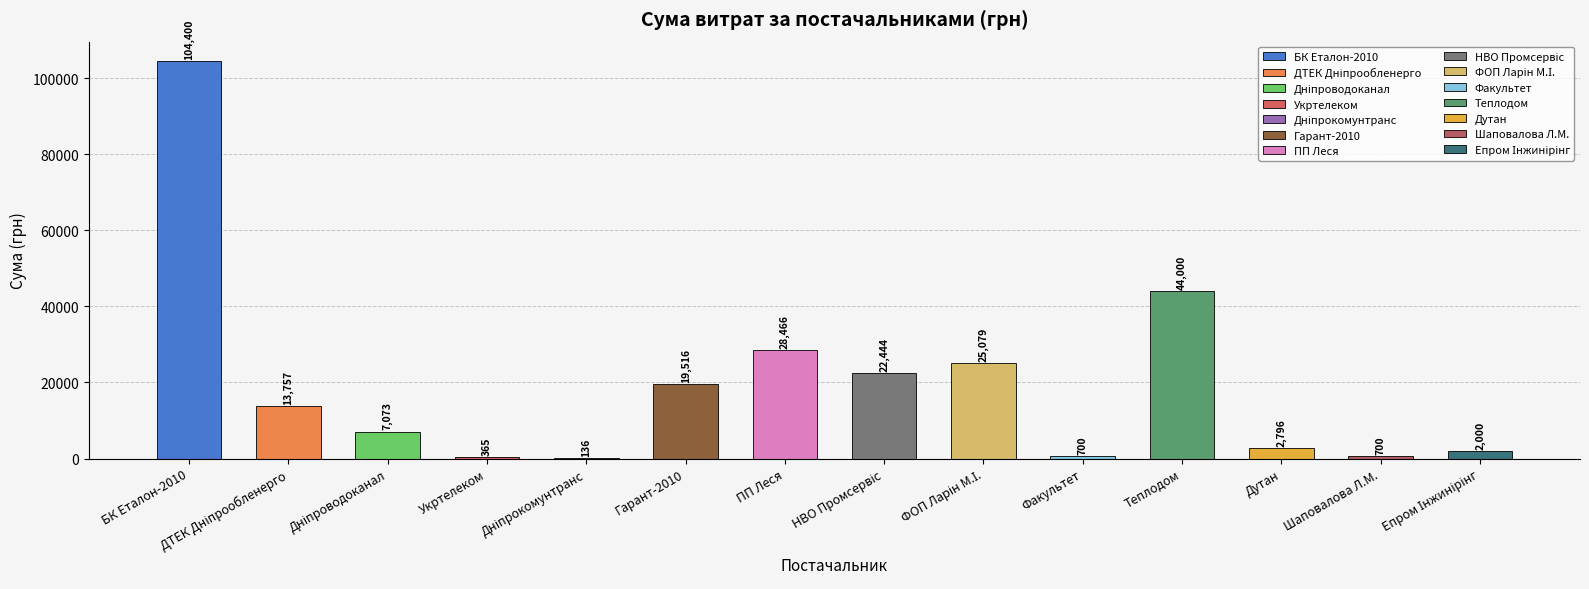

Which category has the highest value across all series?

БК Еталон-2010